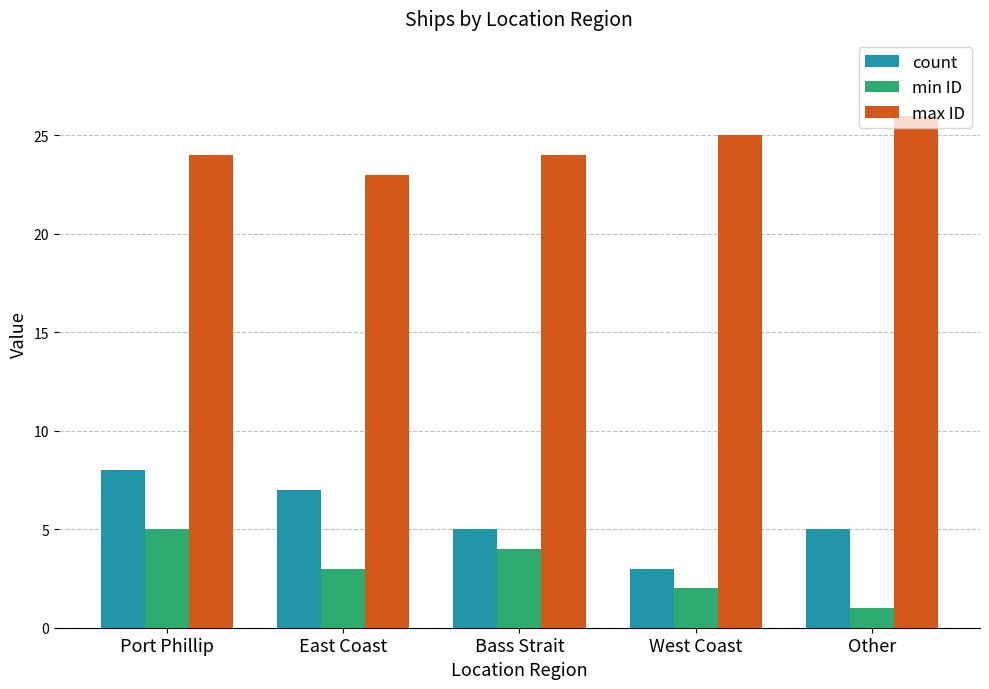

Which series changed the most between East Coast and West Coast?

count